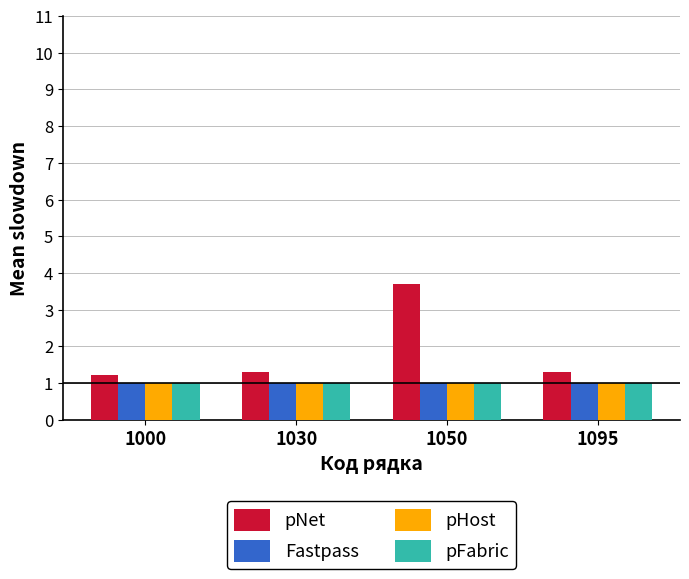

What is the sum of all pNet values?

7.5